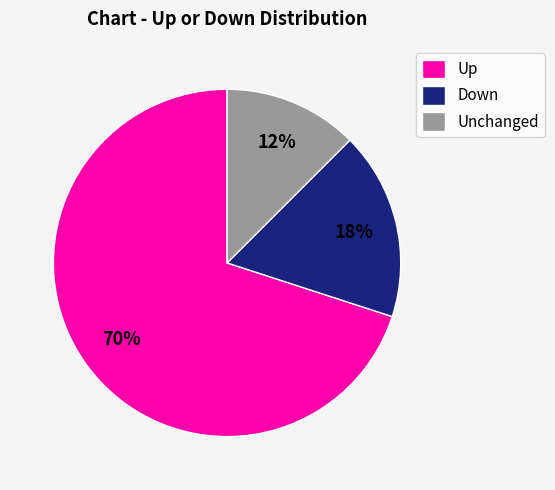

Combined, do Unchanged and Up account for over 50%?

Yes